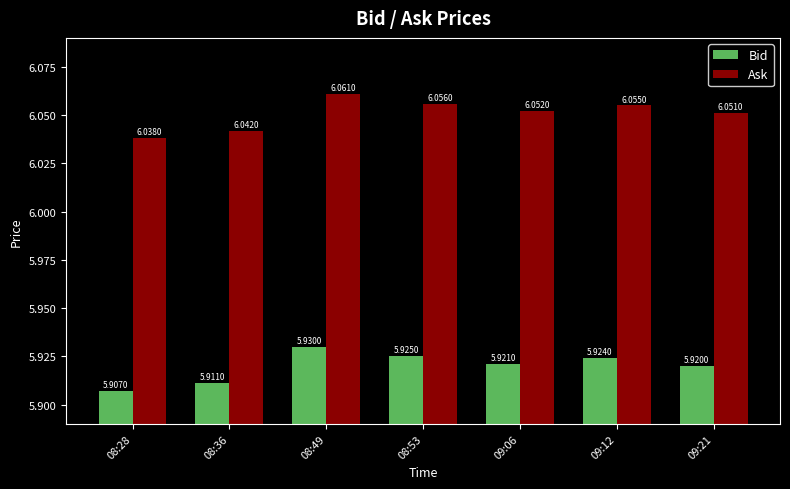

What position from the left is 09:06?

5